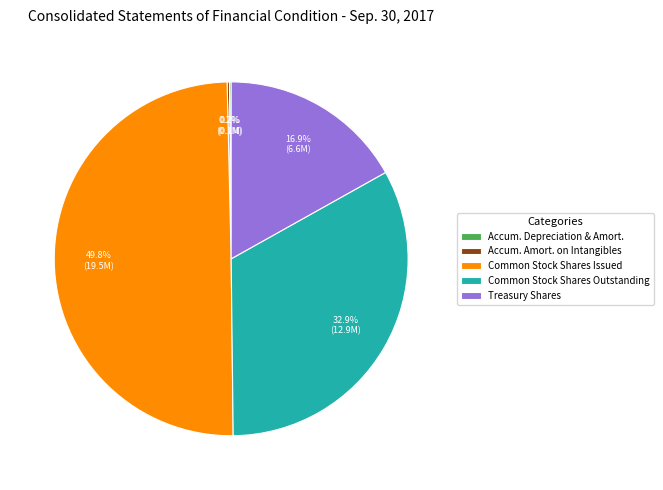

Approximately how many times larger is the value at Treasury Shares compared to Common Stock Shares Issued?

0.3